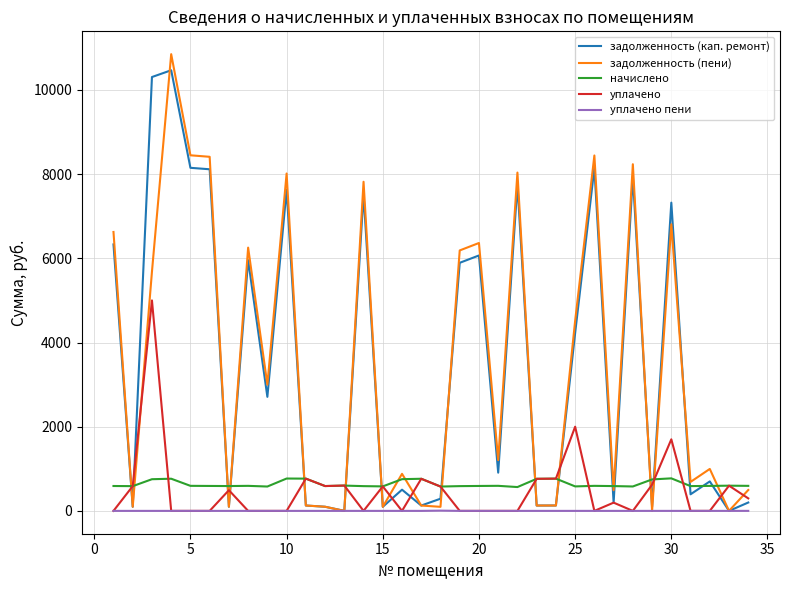

Which series has the largest range (max minus min)?

задолженность (пени)